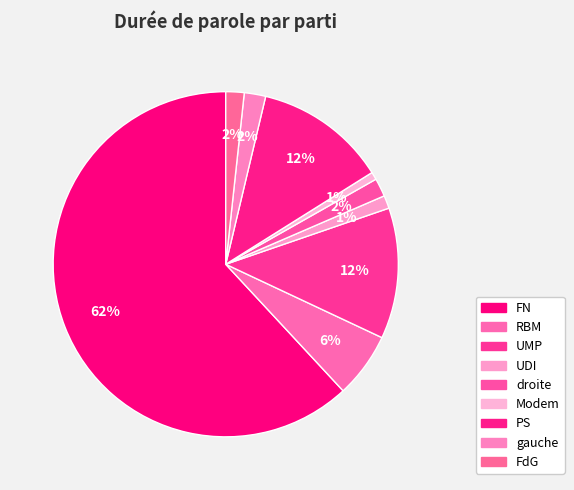

True or false: FN accounts for 62% of the total.

True